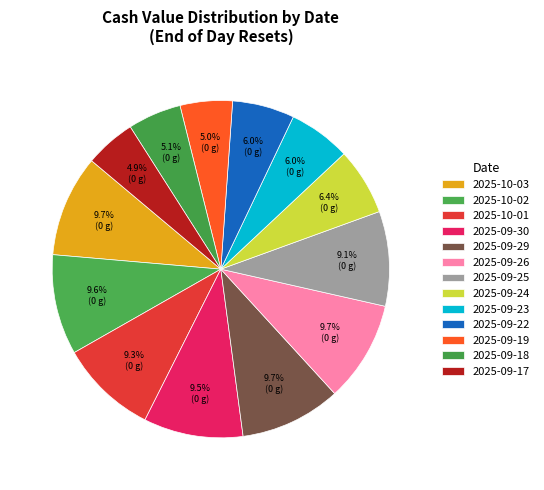

Approximately how many times larger is the value at 2025-10-02 compared to 2025-09-30?

1.0